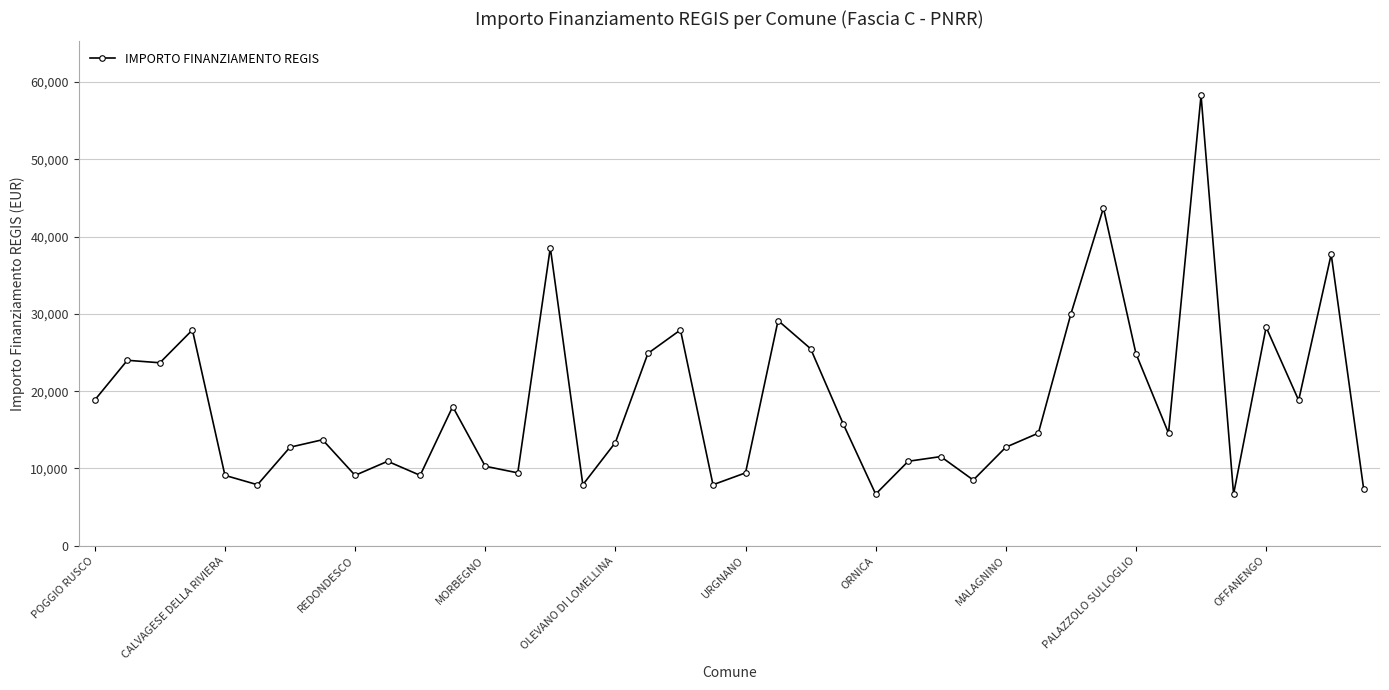

What is the maximum value shown in the chart?

58272